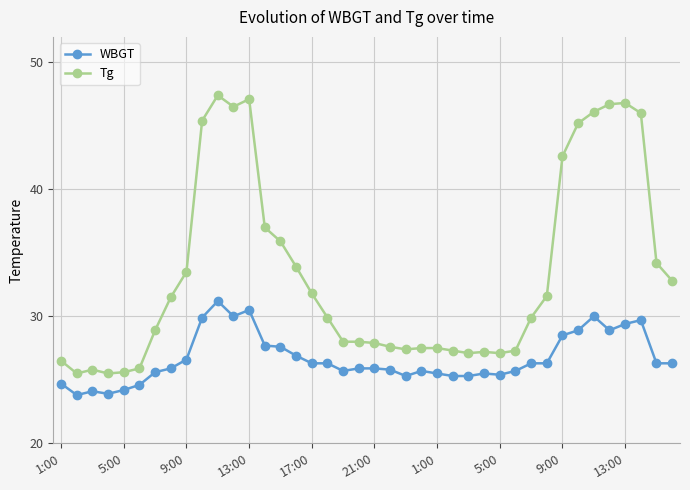

True or false: WBGT and Tg intersect in this chart.

False